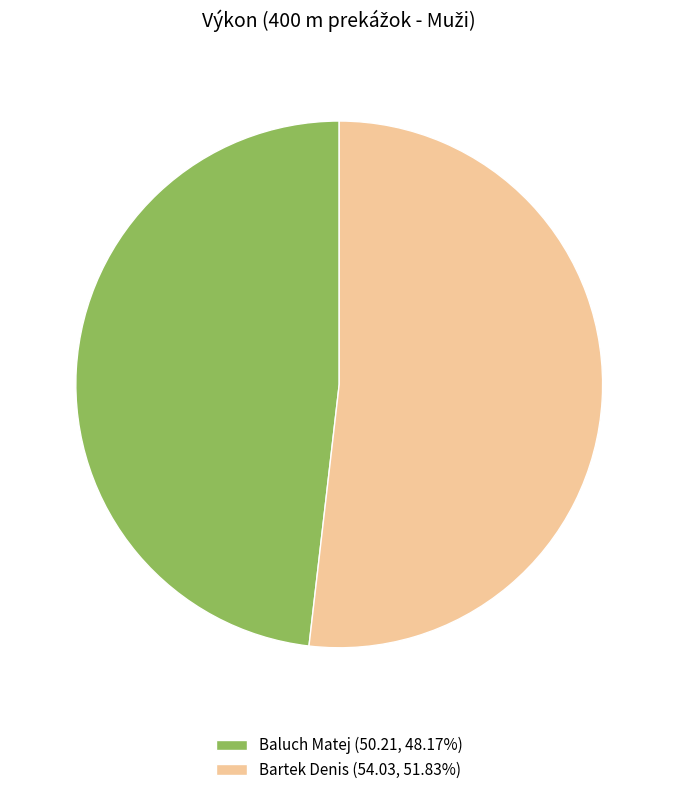

What is the smallest slice in the pie chart?

Baluch Matej